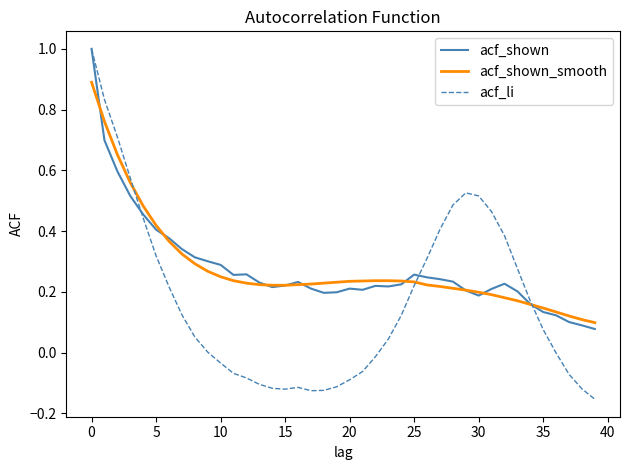

What is the greatest value displayed?

1.0